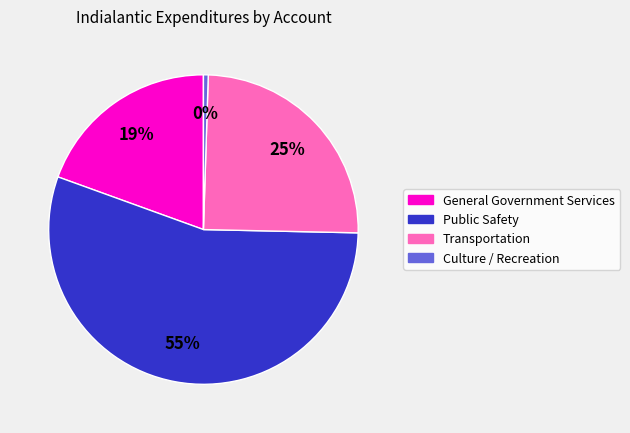

To the nearest percent, what is the average slice percentage?

25%